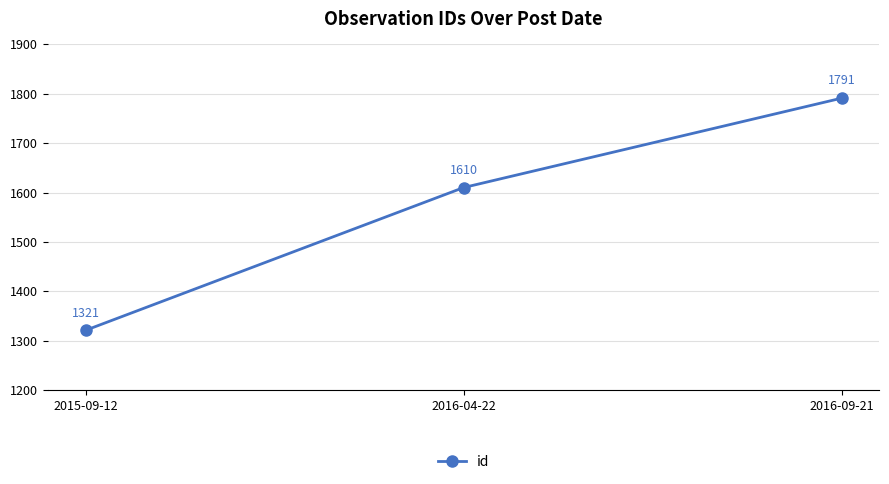

The value at 2016-09-21 is 1051. True or false?

False